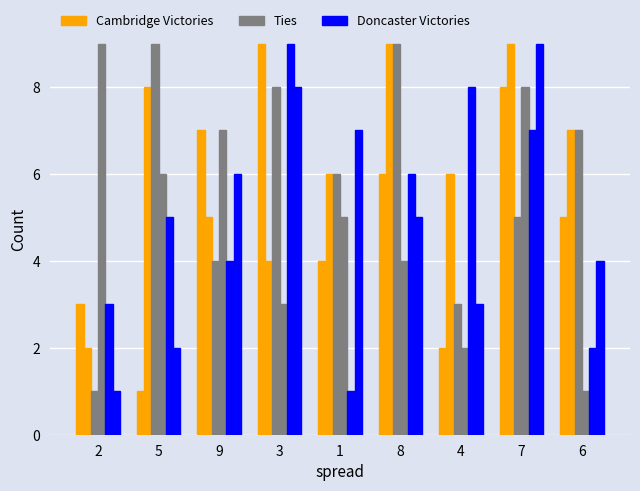

At how many categories does at least one series exceed 1?

9